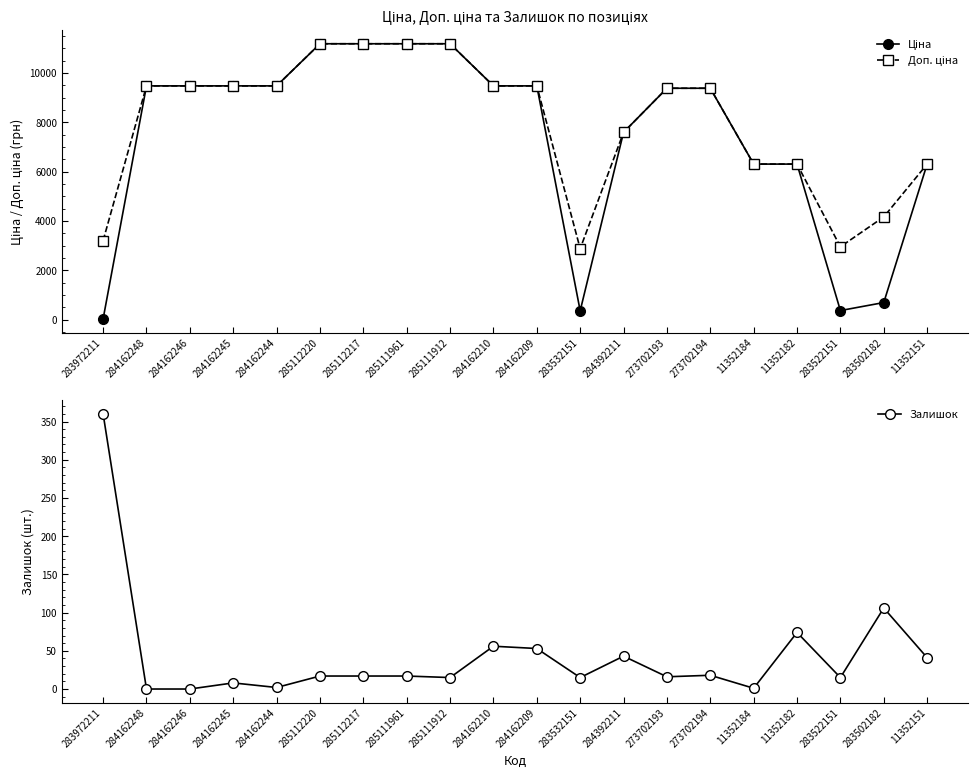

What is the difference between the maximum and minimum values in the Ціна series?

11156.1